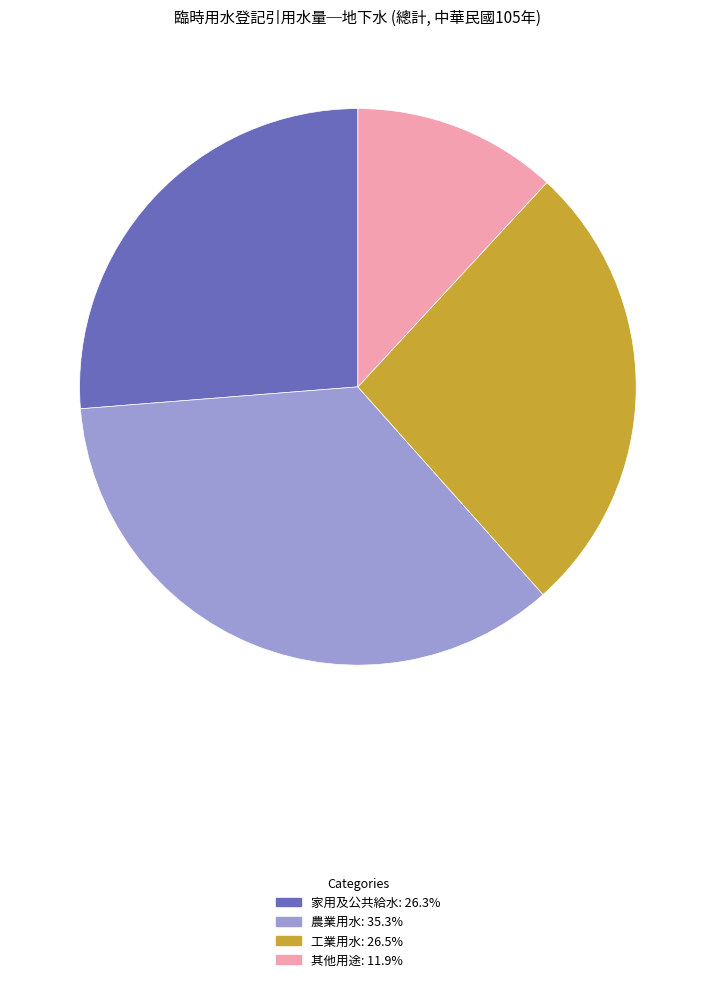

How many segments does this pie chart have?

4